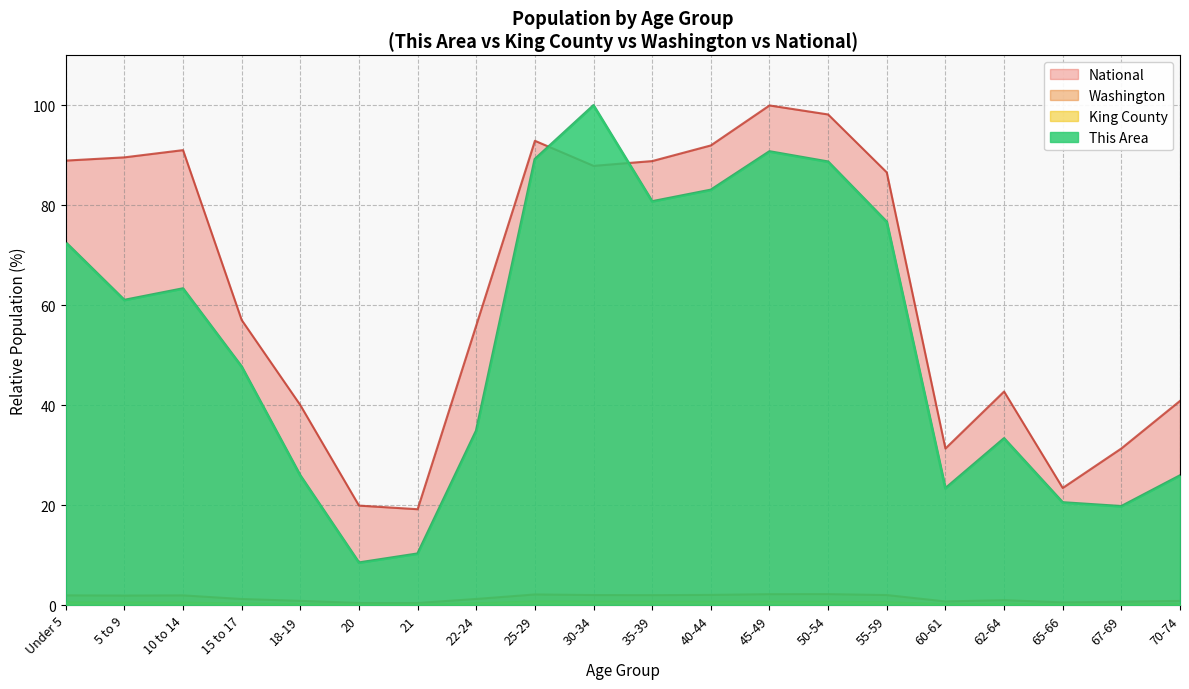

Where is the first local maximum for King County?

25-29